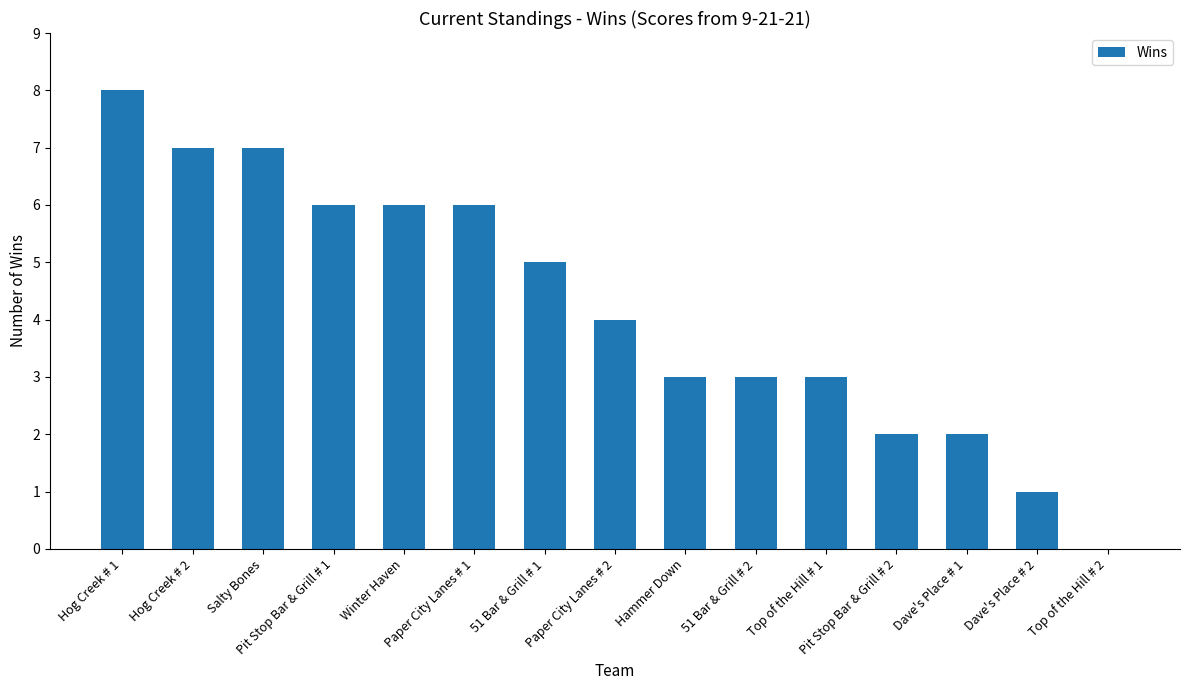

How many values are between 2 and 6?

10